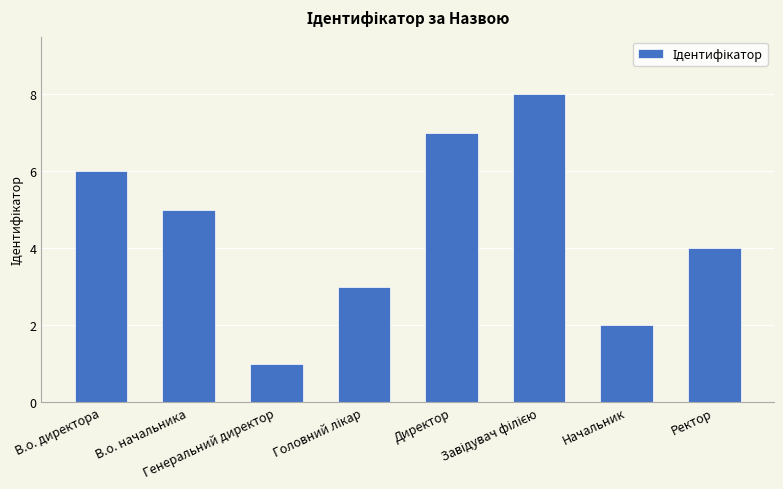

How many bars are there in total?

8